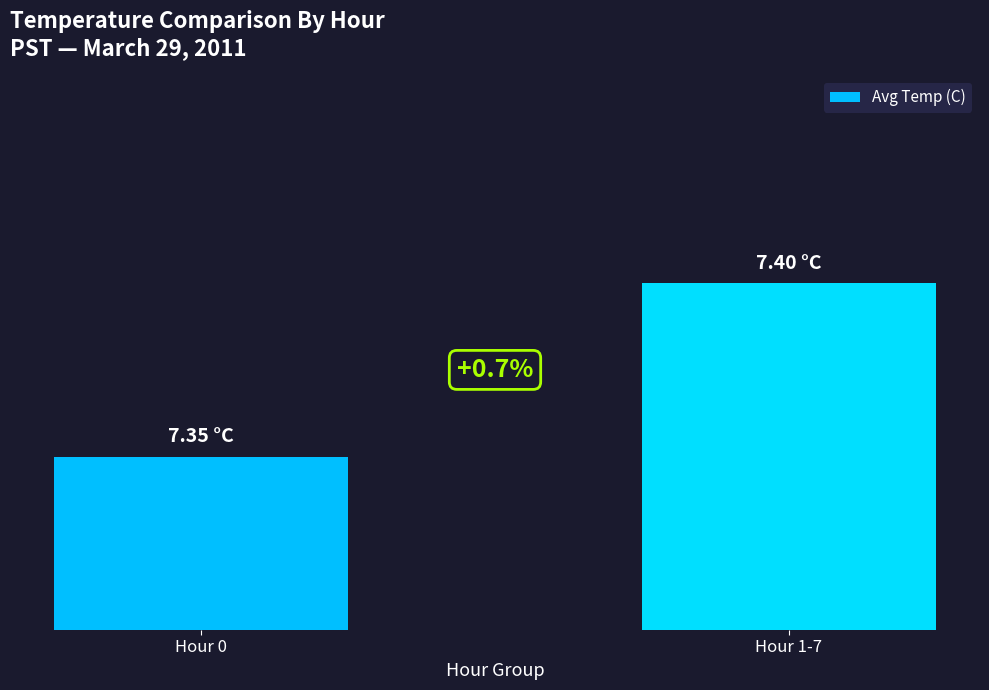

Which label corresponds to the smallest value in the chart?

Hour 0